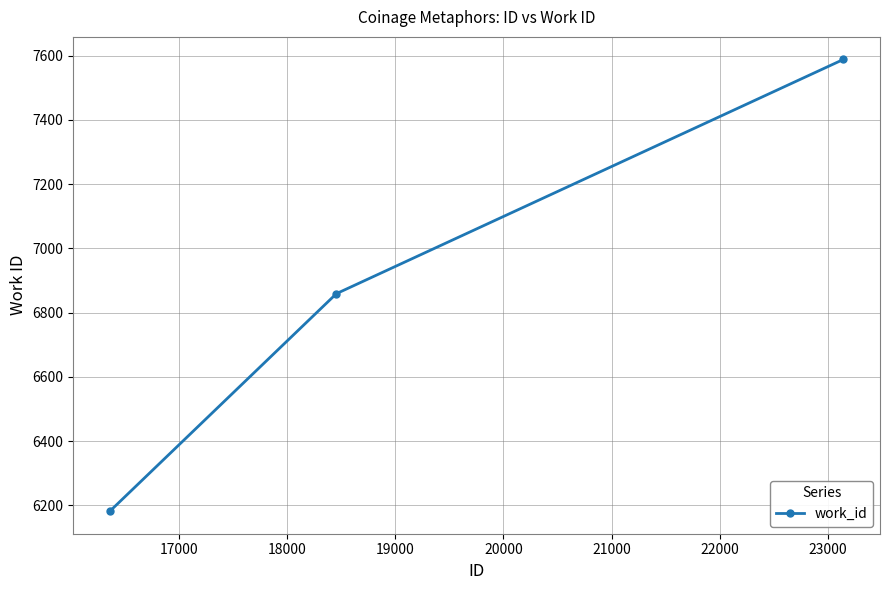

How many data points are less than 6859?

1